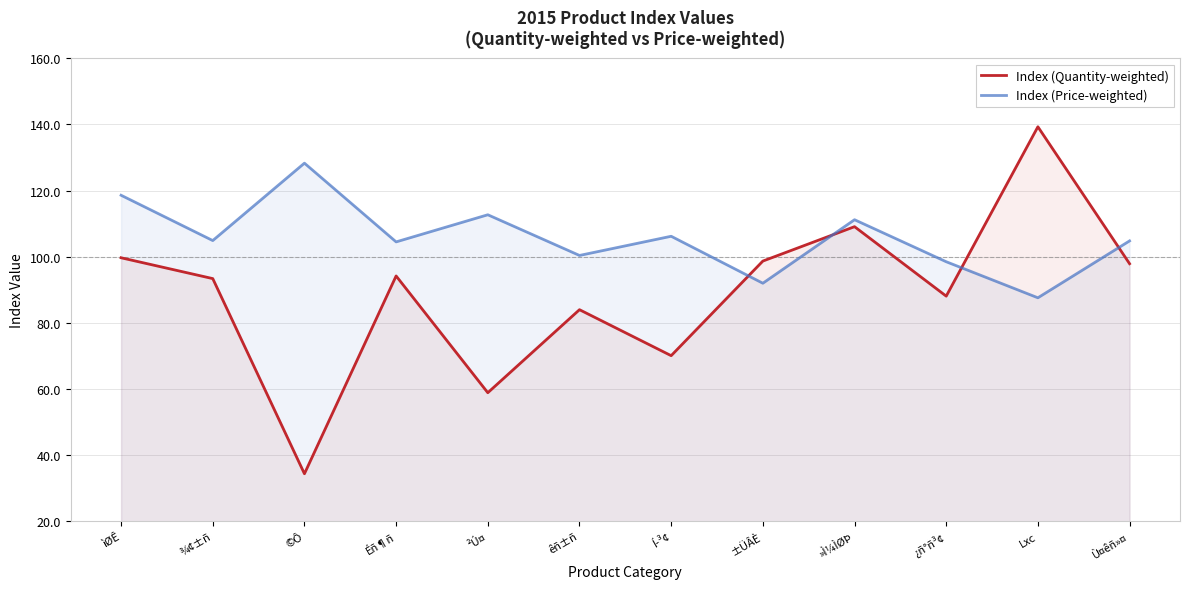

How many data points in Index (Quantity-weighted) are less than 94?

6